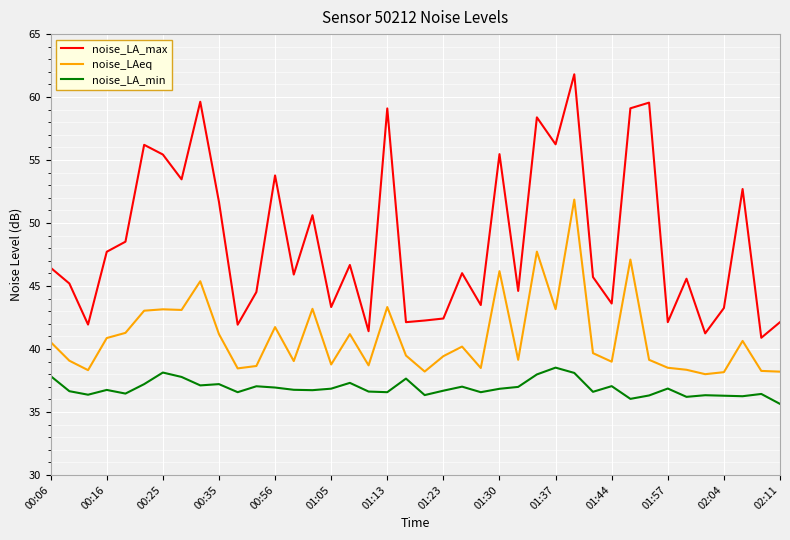

What is the minimum value for noise_LA_min?

35.6